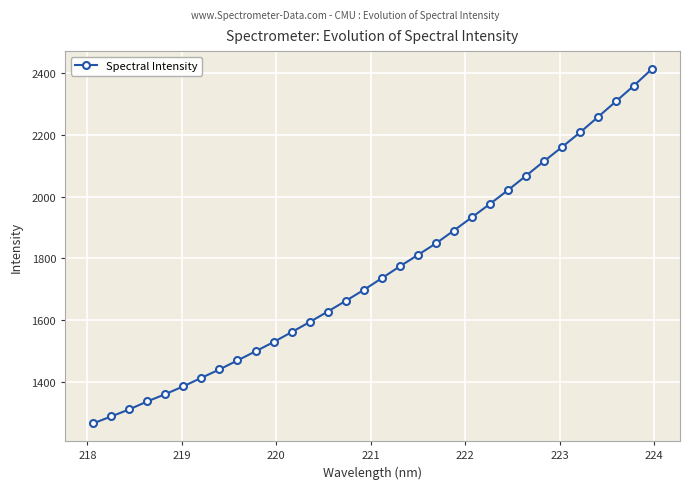

What is the minimum value shown in the chart?

1264.8